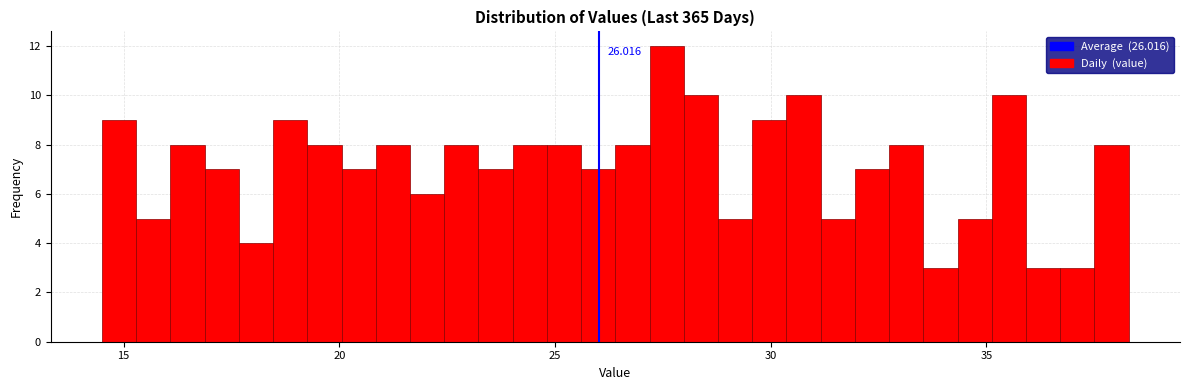

Around what value on the x-axis is the tallest bar? Give the approximate position of its centre, as read against the axis.

27.5